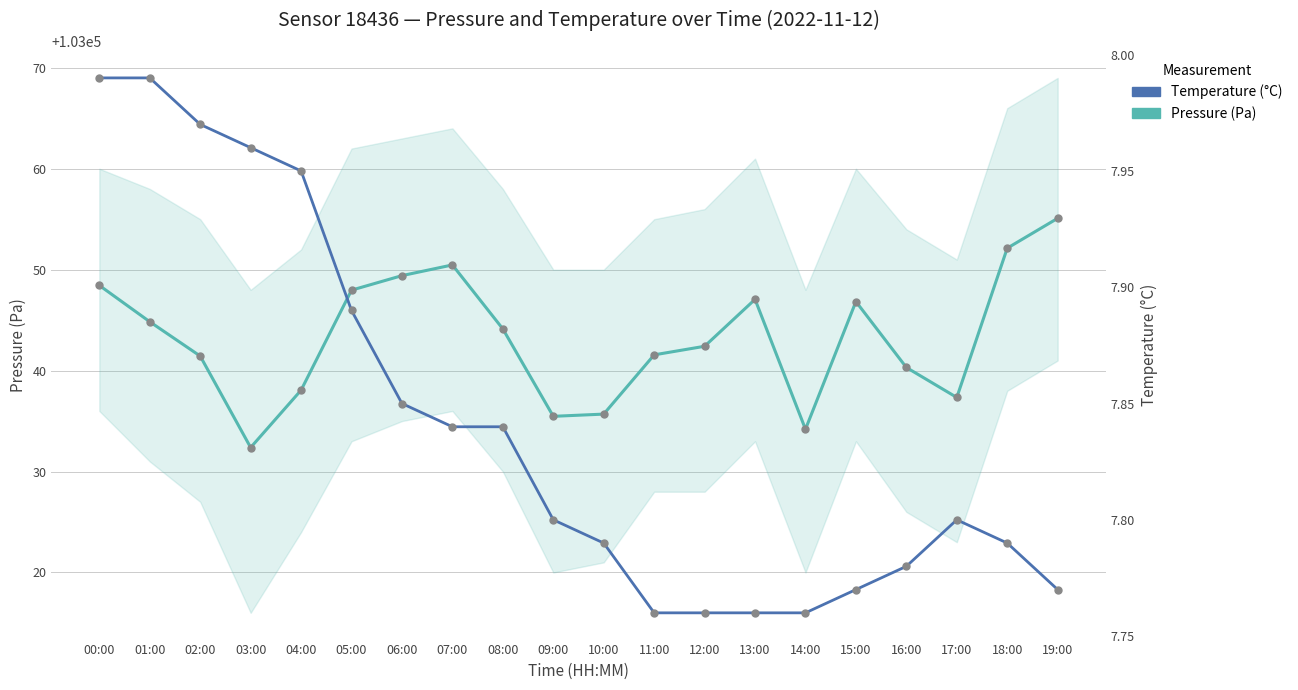

At which category is the sum across all series the highest?

19:00